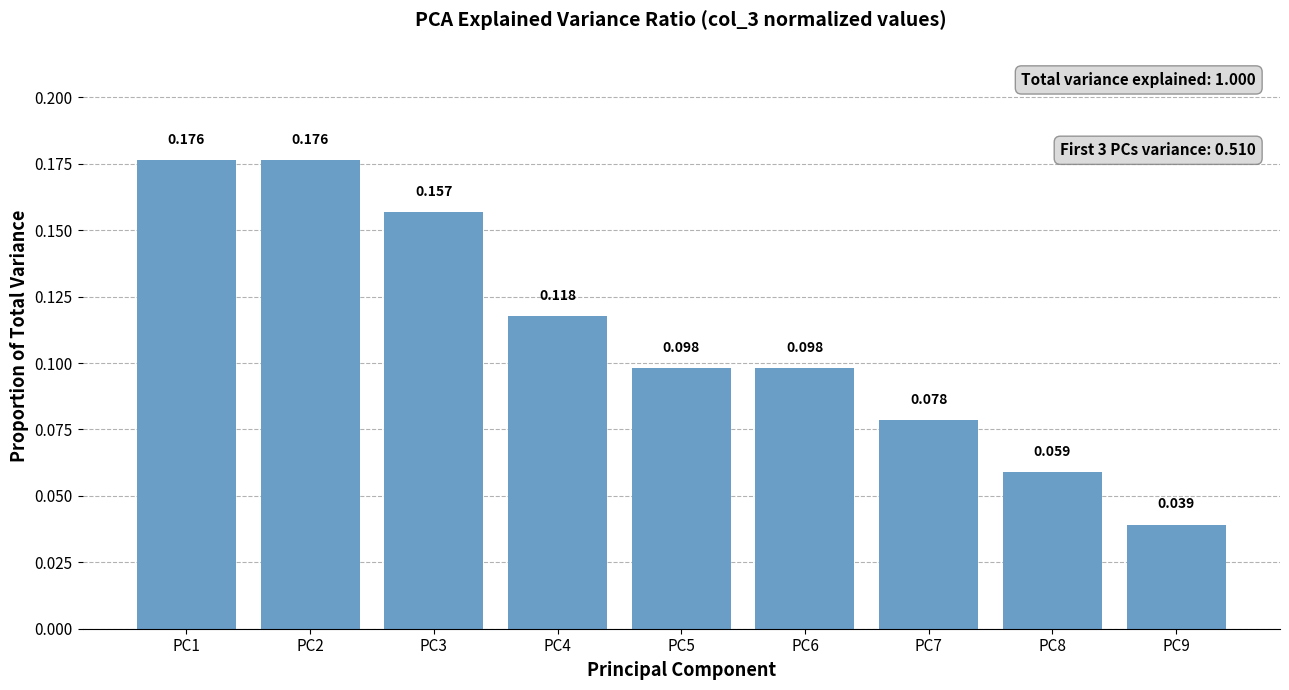

List the labels in order of value, smallest first.

PC9, PC8, PC7, PC5, PC6, PC4, PC3, PC1, PC2